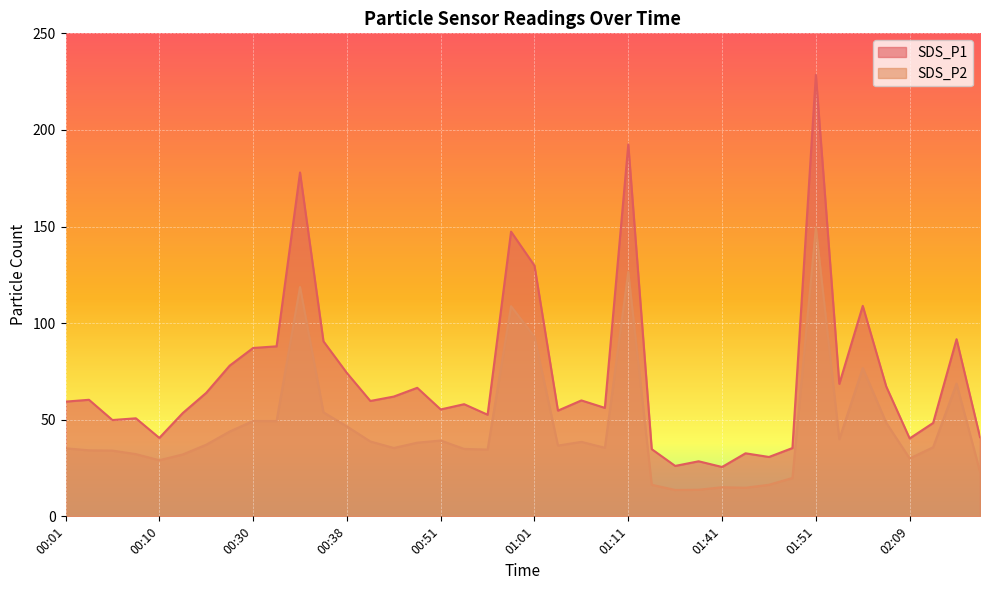

How many interior local valleys does the SDS_P2 series have?

10